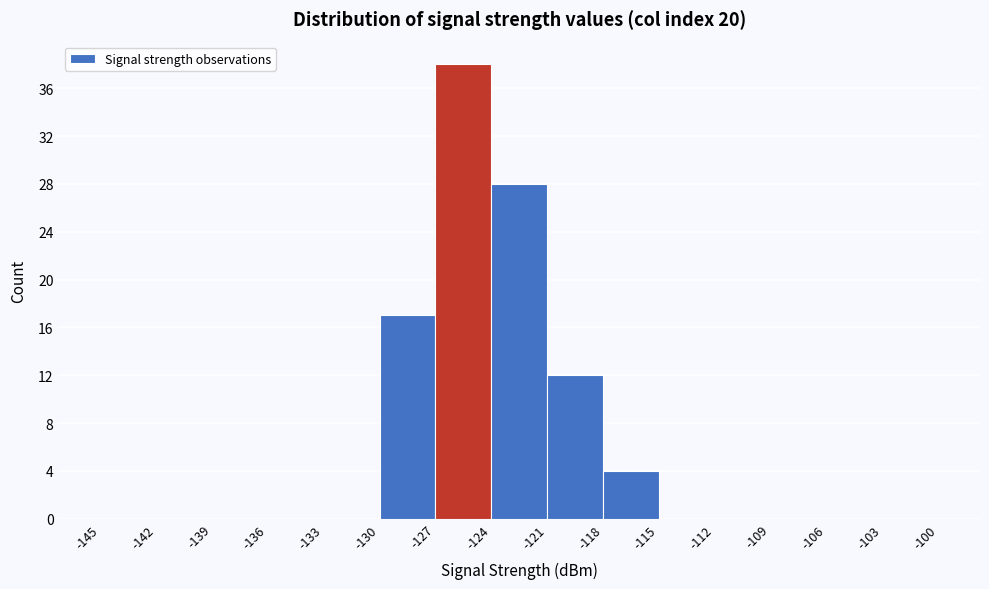

How tall is the bar that spans -121 to -118 on the x-axis? The values are not printed on the chart, so give them approximately, as read against the axis.

12